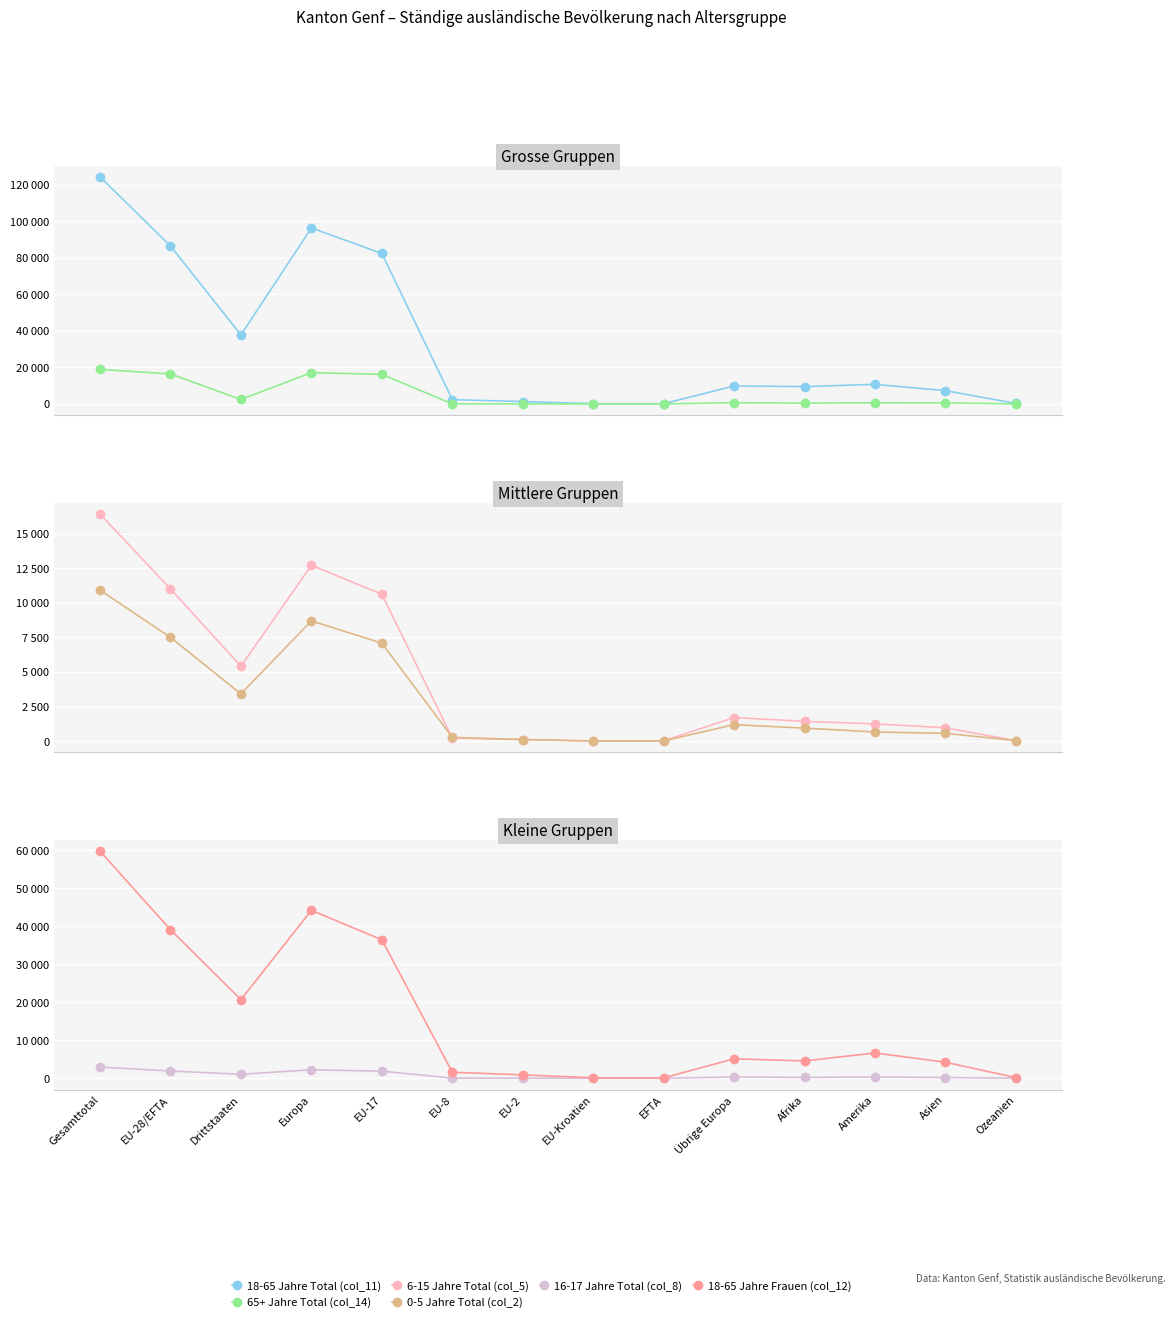

What is the sum of the 16-17 Jahre Total (col_8) values at Ozeanien and Asien?

190